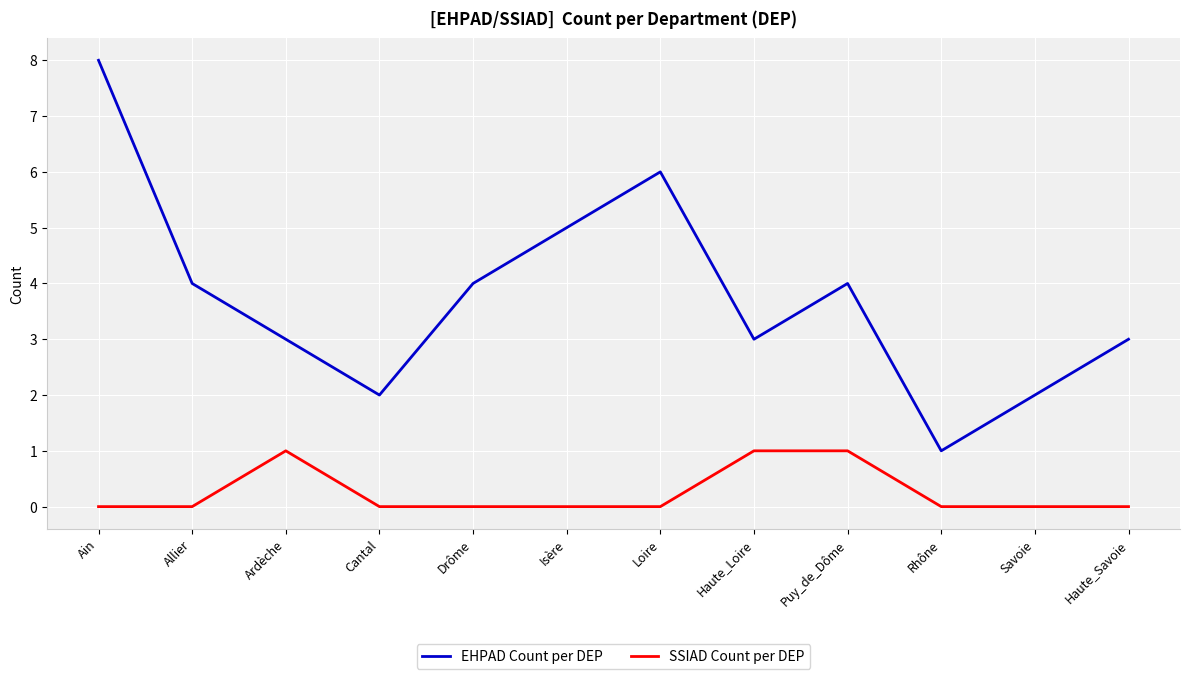

True or false: EHPAD Count per DEP and SSIAD Count per DEP cross at least once.

False